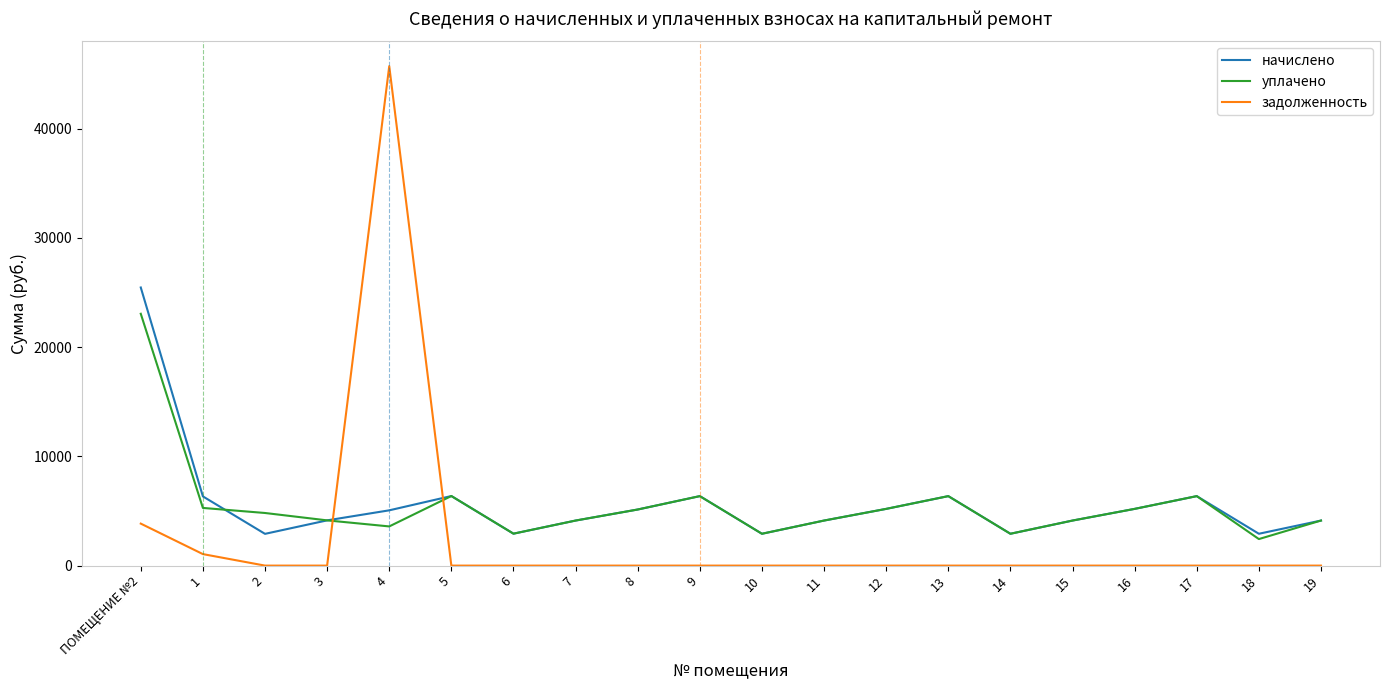

True or false: начислено and задолженность cross at least once.

True